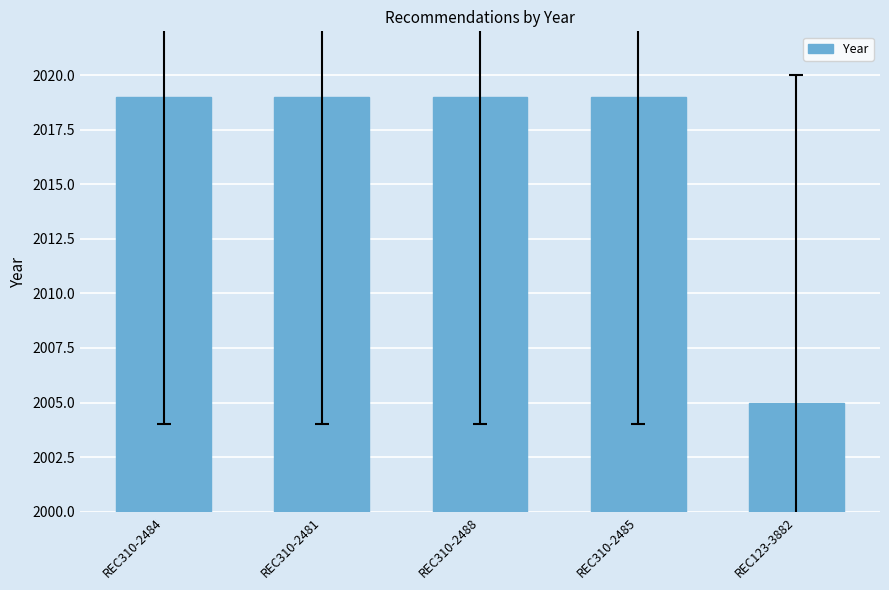

Reading left to right, extract all data points from this chart.

REC310-2484=2019	REC310-2481=2019	REC310-2488=2019	REC310-2485=2019	REC123-3882=2005